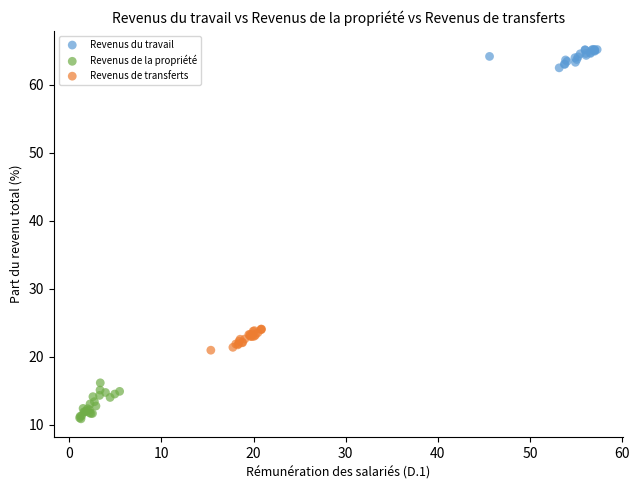

Which series reaches the maximum Y coordinate?

Revenus du travail